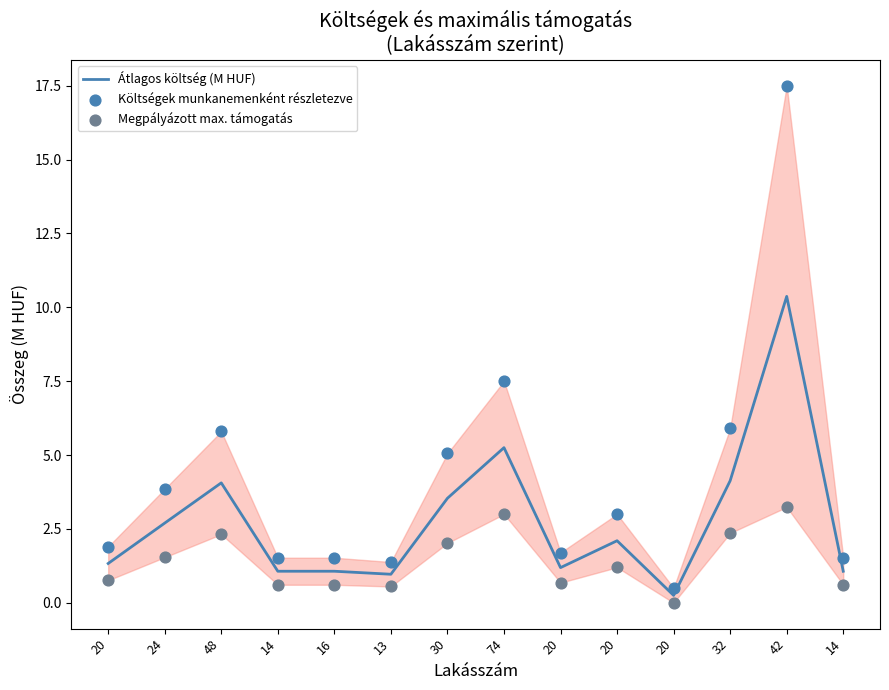

Which series reaches the maximum Y coordinate?

Költségek munkanemenként részletezve